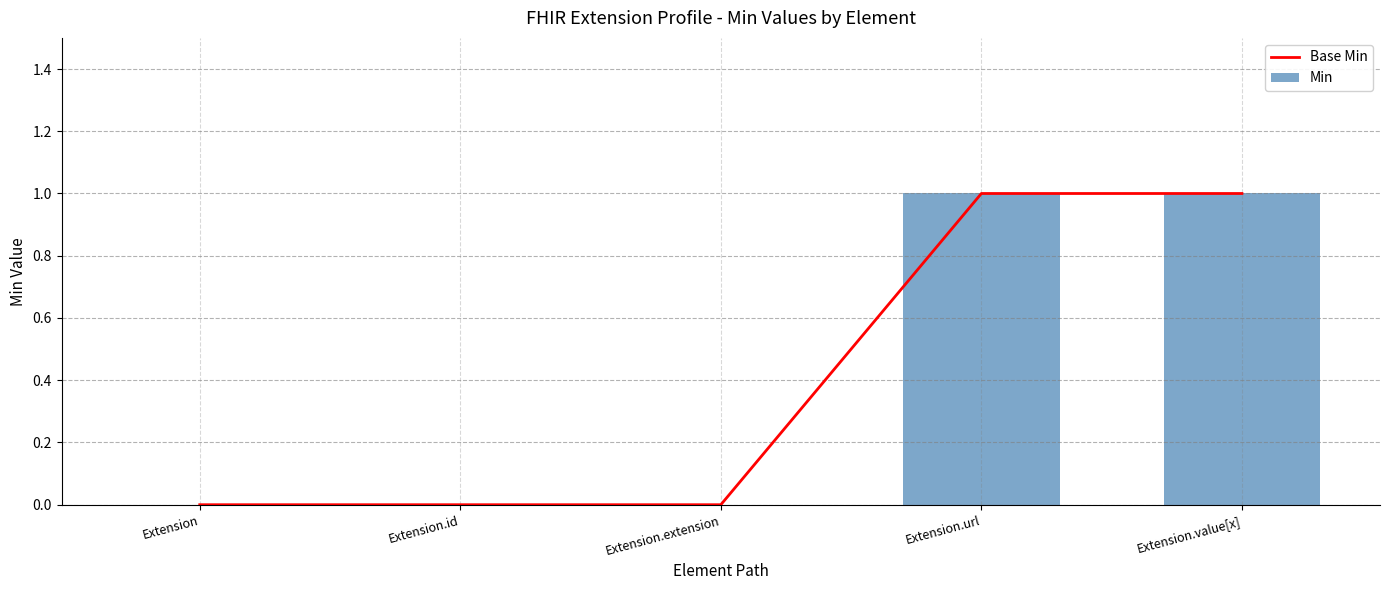

Reading left to right, what are all the values shown in this chart?

Base Min: 0	0	0	1	1
Min: 0	0	0	1	1